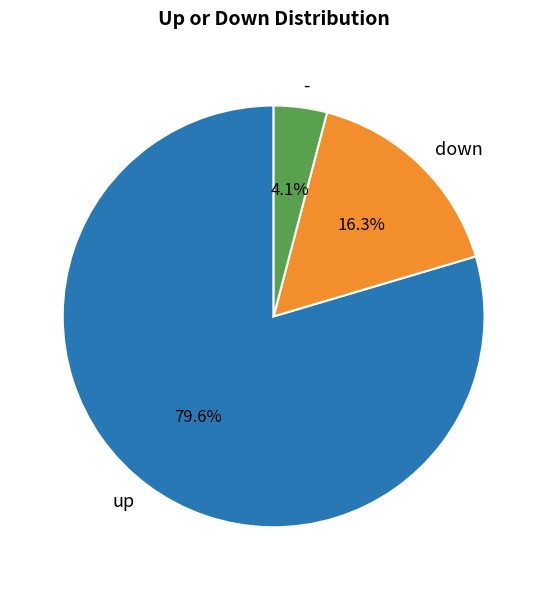

What percentage is NOT represented by -?

95.9%